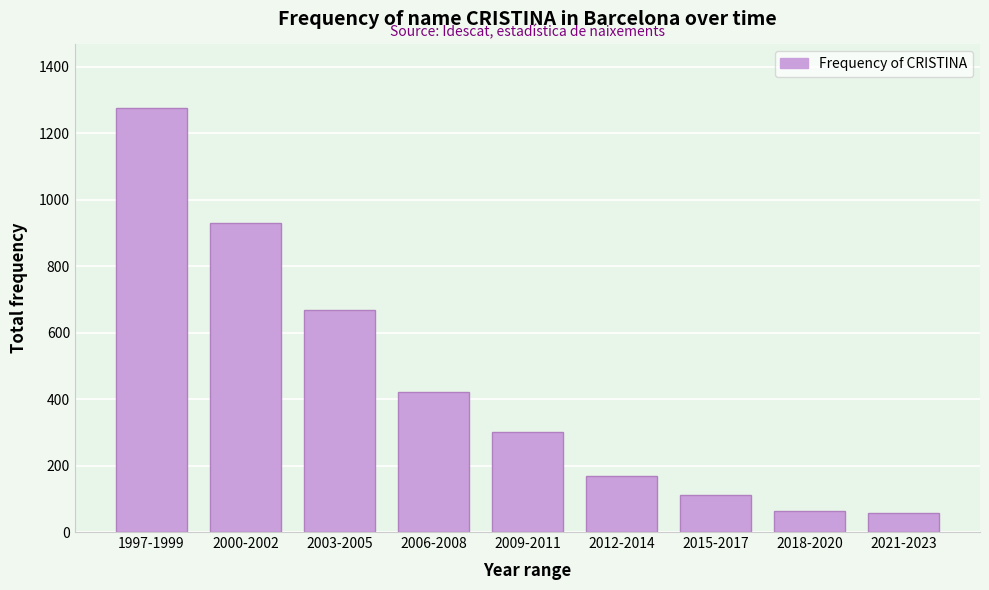

Reading left to right, extract all data points from this chart.

1997-1999=1276	2000-2002=930	2003-2005=668	2006-2008=421	2009-2011=302	2012-2014=170	2015-2017=110	2018-2020=63	2021-2023=57